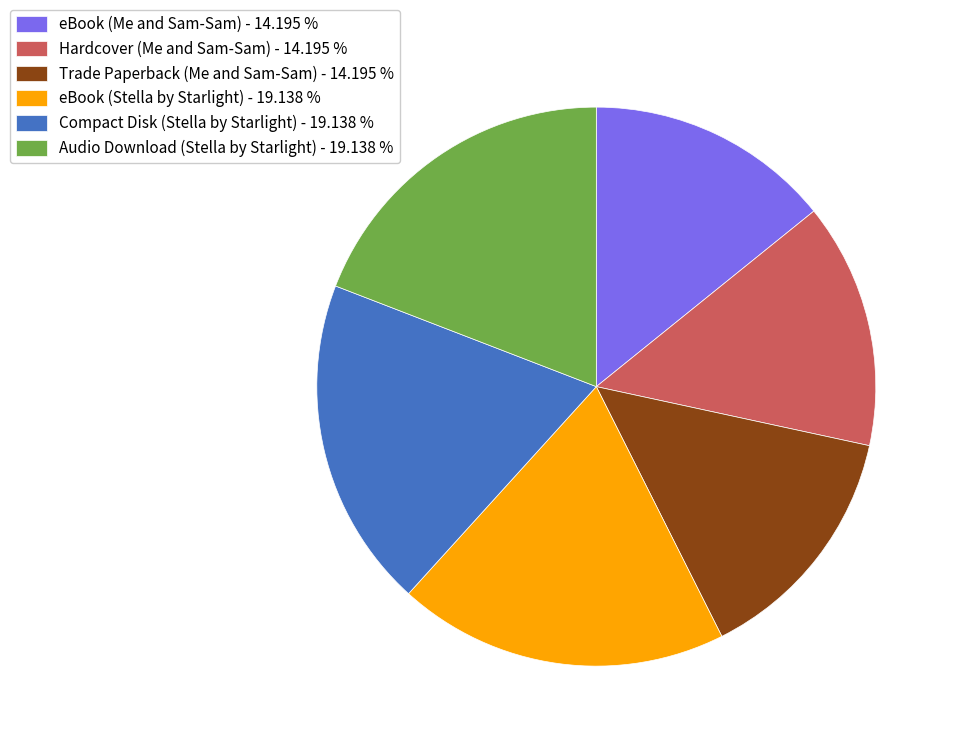

Between Audio Download (Stella by Starlight) - 19.138 % and Hardcover (Me and Sam-Sam) - 14.195 %, which is larger?

Audio Download (Stella by Starlight) - 19.138 %